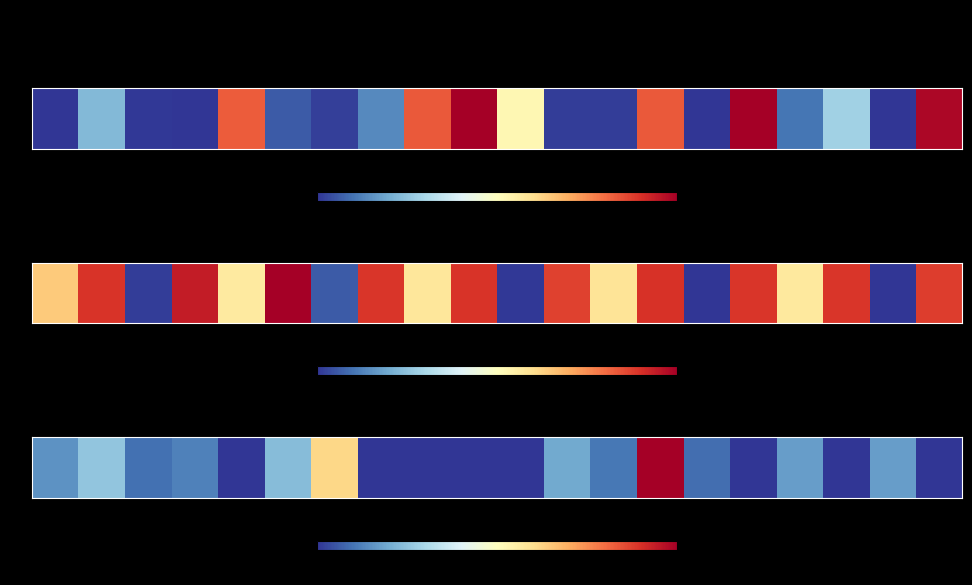

What is the average value?

2515.0